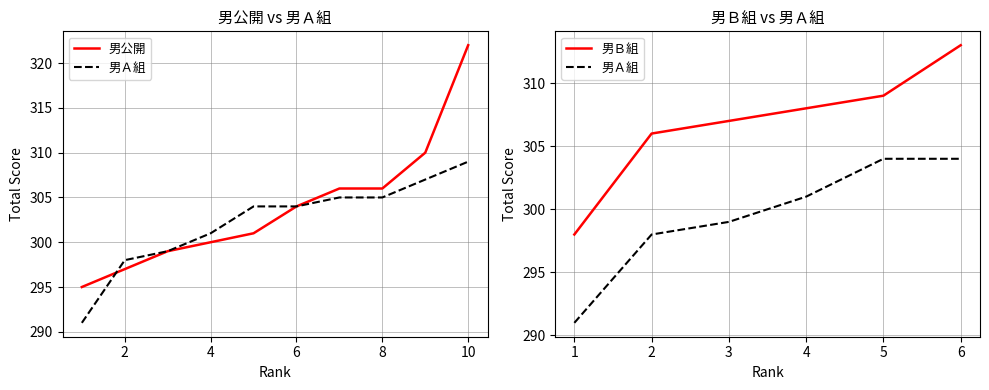

How many lines are shown in the chart?

2